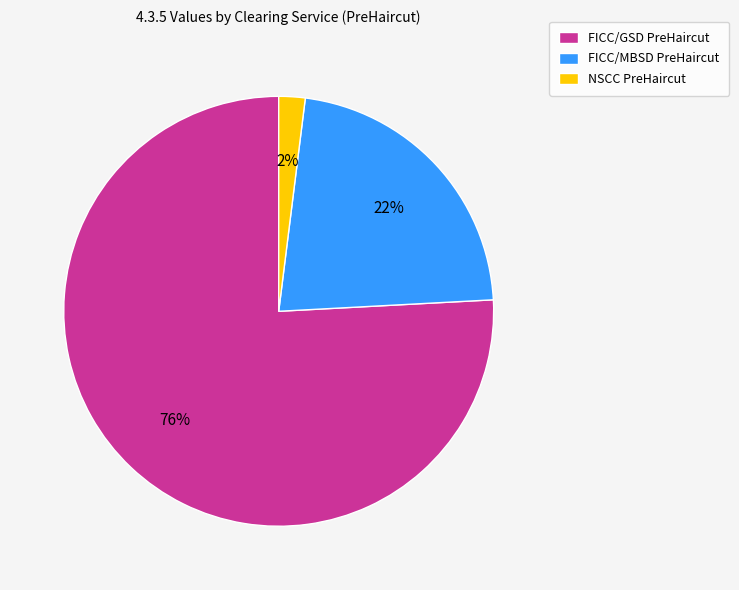

Count the number of slices in the pie.

3